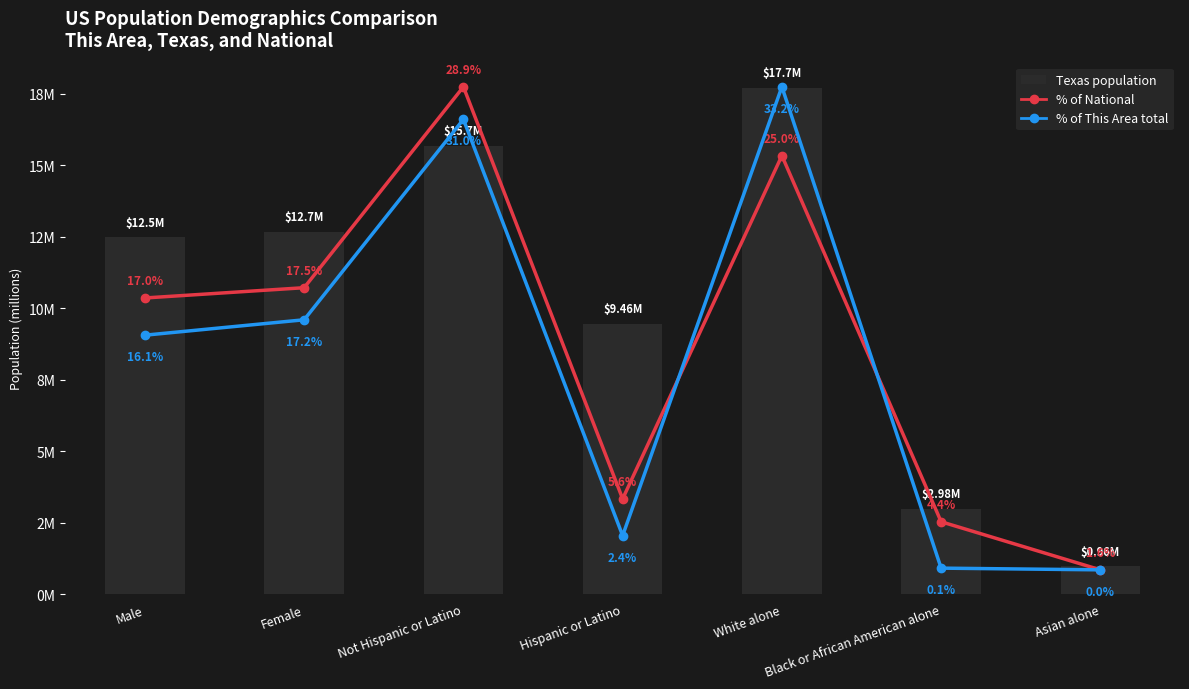

Reading right to left, extract all data points from this chart.

Texas (millions): Asian alone=1.0	Black or African American alone=3.0	White alone=17.7	Hispanic or Latino=9.5	Not Hispanic or Latino=15.7	Female=12.7	Male=12.5
National (% share): Asian alone=14.7	Black or African American alone=38.9	White alone=223.6	Hispanic or Latino=50.5	Not Hispanic or Latino=258.3	Female=157.0	Male=151.8
This Area (% of total): Asian alone=0.0	Black or African American alone=0.1	White alone=33.2	Hispanic or Latino=2.4	Not Hispanic or Latino=31.0	Female=17.2	Male=16.1